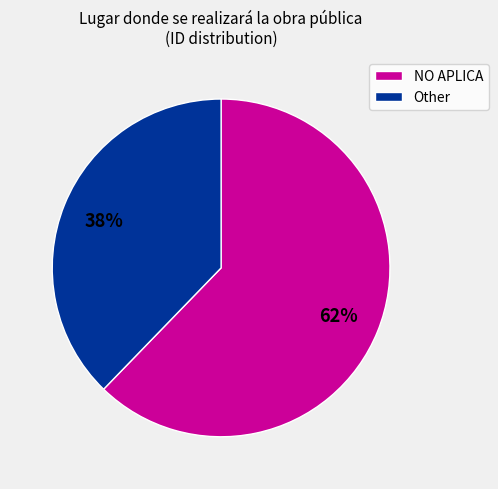

Is it true that NO APLICA is 57% of the pie?

False